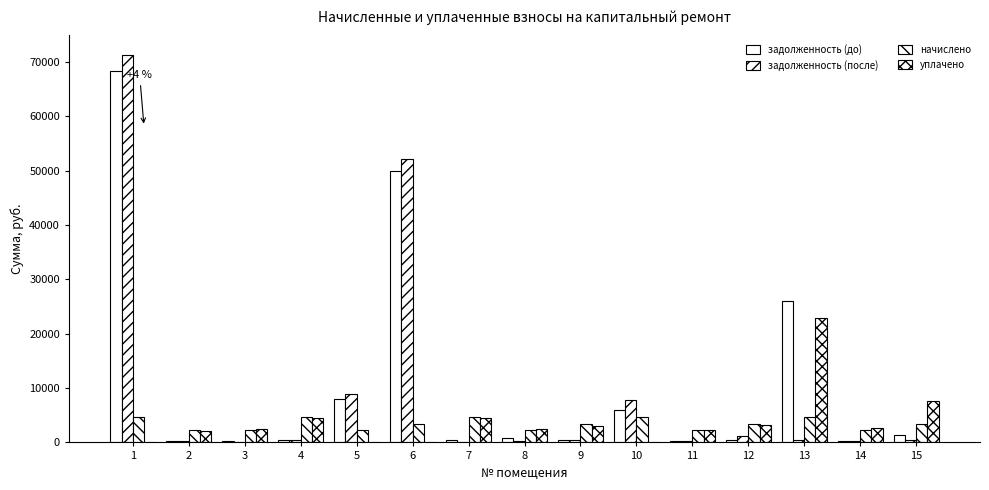

What is the difference between the second highest and second lowest values in the задолженность (до) series?

49691.8